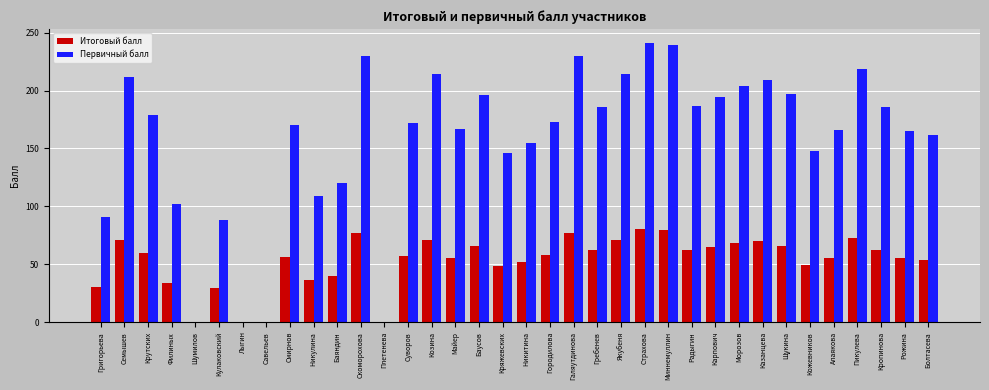

What is the difference between the Итоговый балл values at Галяутдинова and Кропинова?

14.7